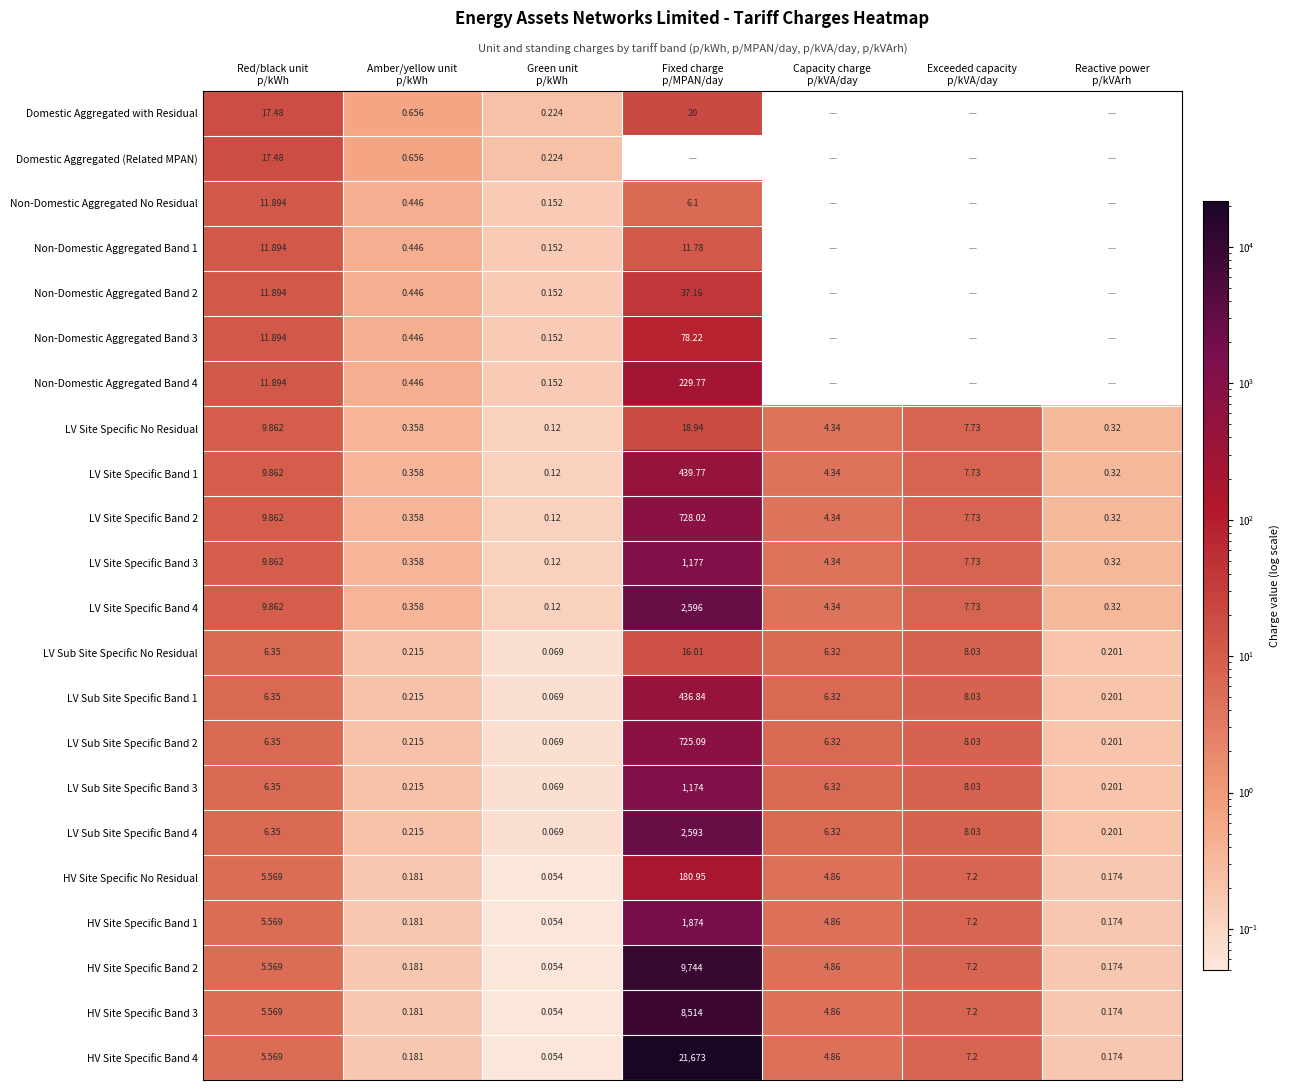

Read the LV Site Specific Band 3 value at Amber/yellow unit p/kWh.

0.4